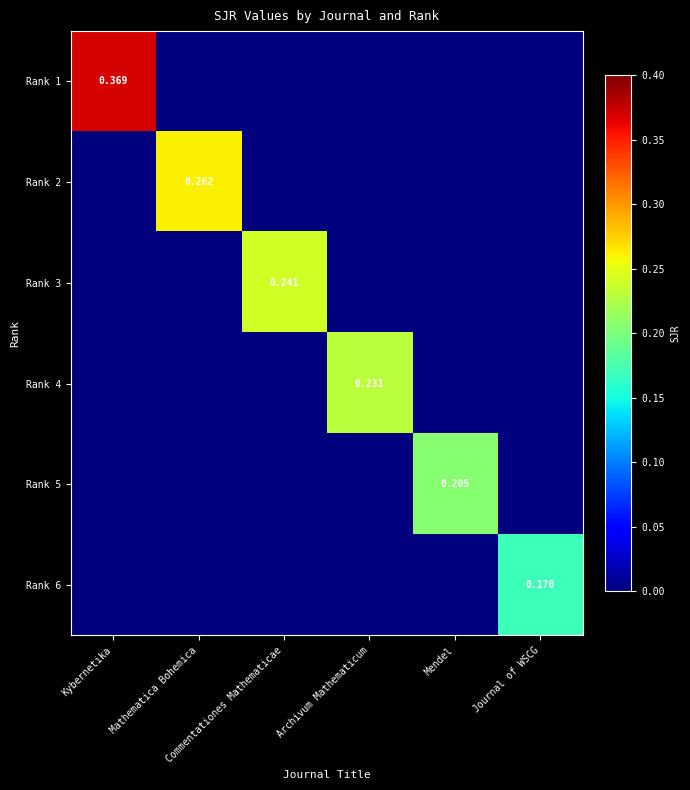

Is it true that Rank 5 equals 0.1 at Journal of WSCG?

False